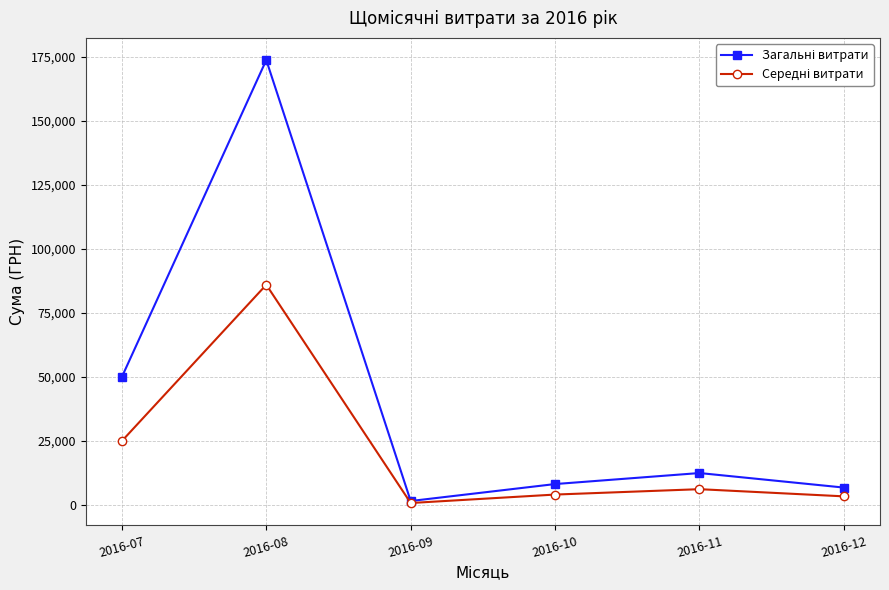

What is the spread (max minus min) of values at 2016-11?

6300.0